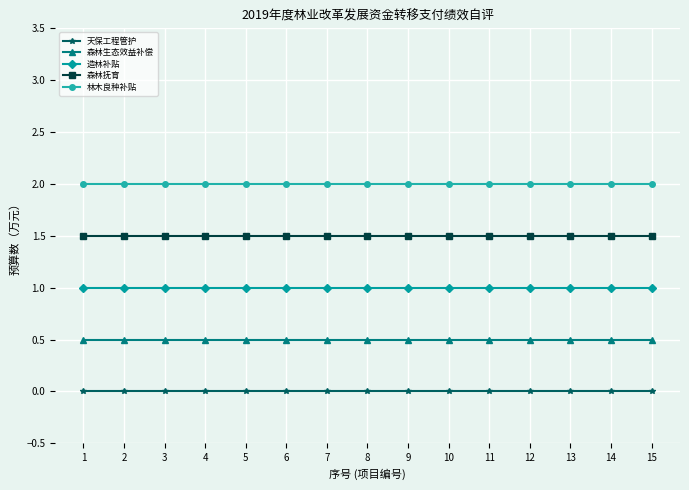

Is the value of 造林补贴 at 12 greater than the value of 森林抚育 at 9?

No